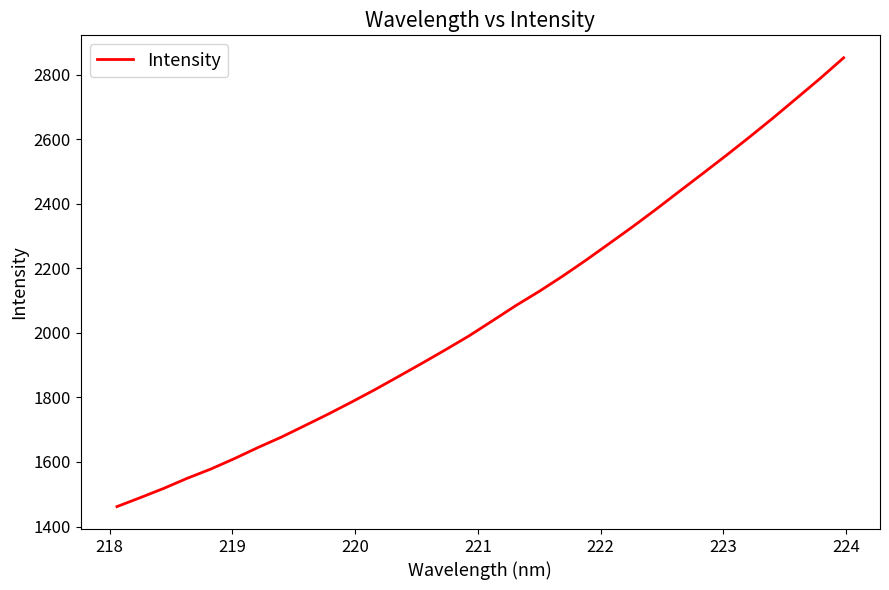

What is the smallest value displayed?

1461.7